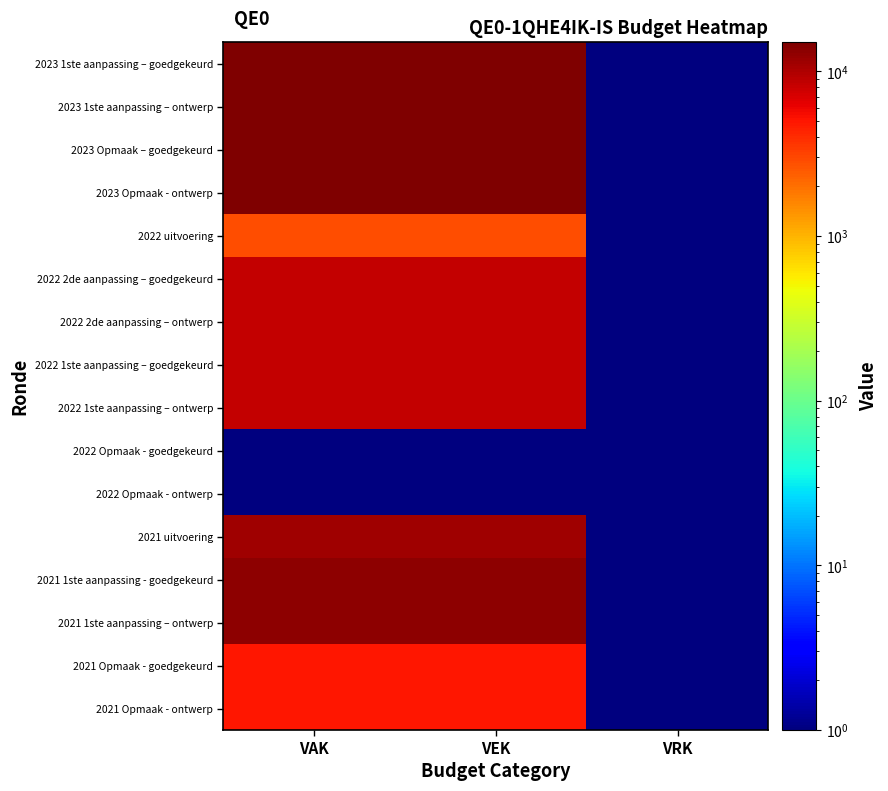

Rank the series at VAK from lowest to highest value.

2022 Opmaak - goedgekeurd, 2022 Opmaak - ontwerp, 2022 uitvoering, 2021 Opmaak - goedgekeurd, 2021 Opmaak - ontwerp, 2022 2de aanpassing – goedgekeurd, 2022 2de aanpassing – ontwerp, 2022 1ste aanpassing – goedgekeurd, 2022 1ste aanpassing – ontwerp, 2021 uitvoering, 2021 1ste aanpassing - goedgekeurd, 2021 1ste aanpassing – ontwerp, 2023 1ste aanpassing – goedgekeurd, 2023 1ste aanpassing – ontwerp, 2023 Opmaak – goedgekeurd, 2023 Opmaak - ontwerp